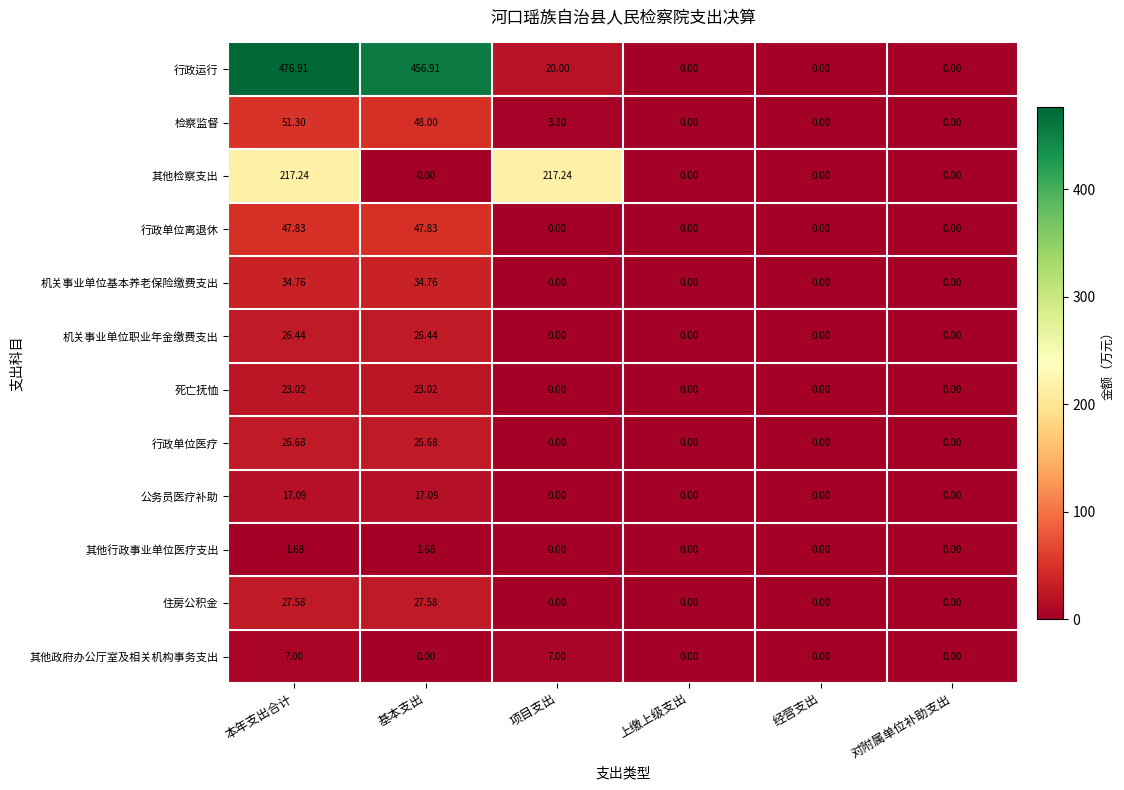

Which series has the largest range (max minus min)?

行政运行